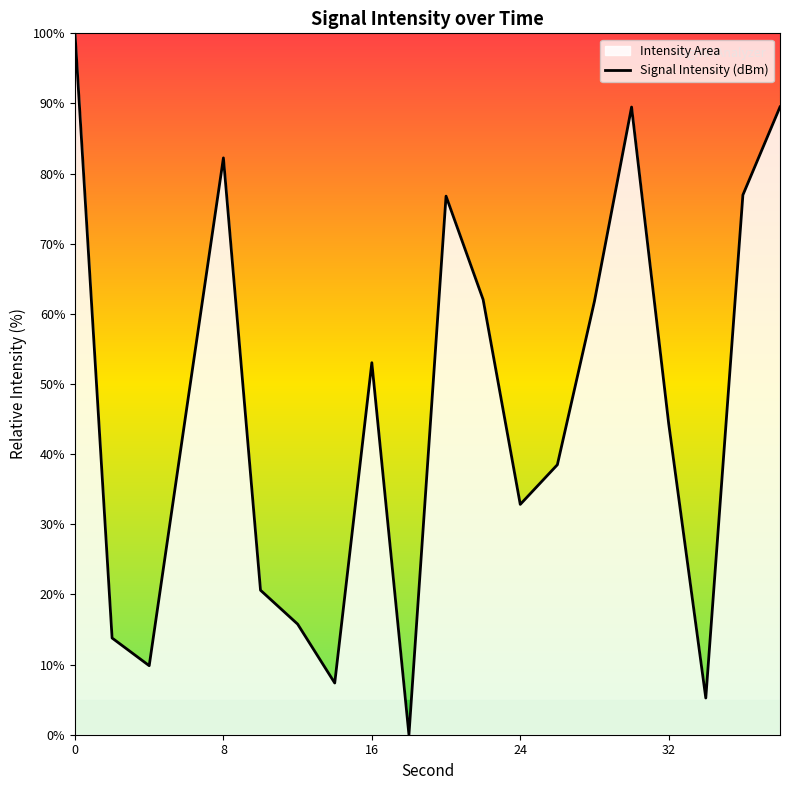

Where is the data nearest to the value 50?

16